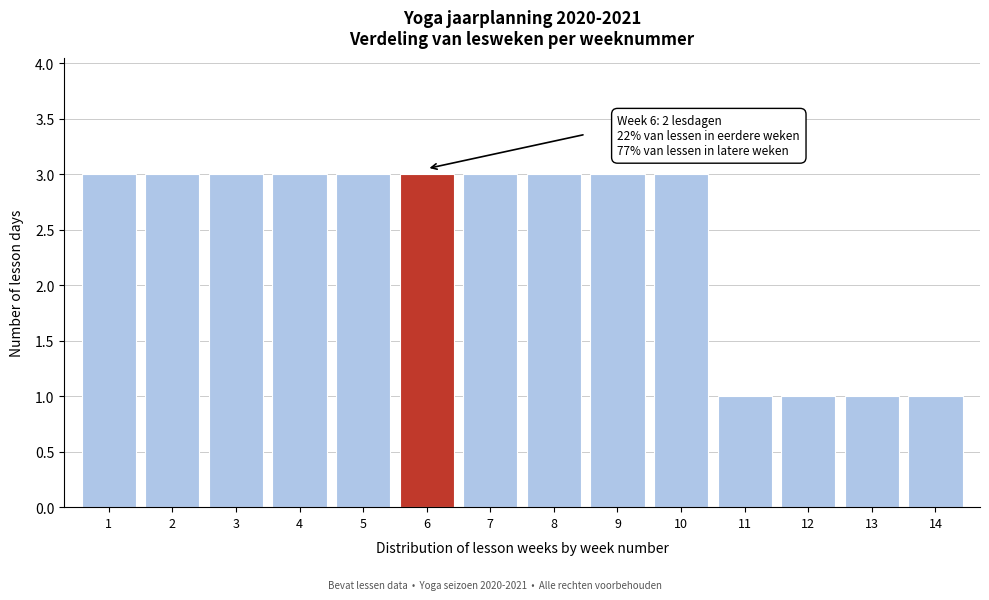

Reading right to left, what are all the values shown in this chart?

1	1	1	1	3	3	3	3	3	3	3	3	3	3